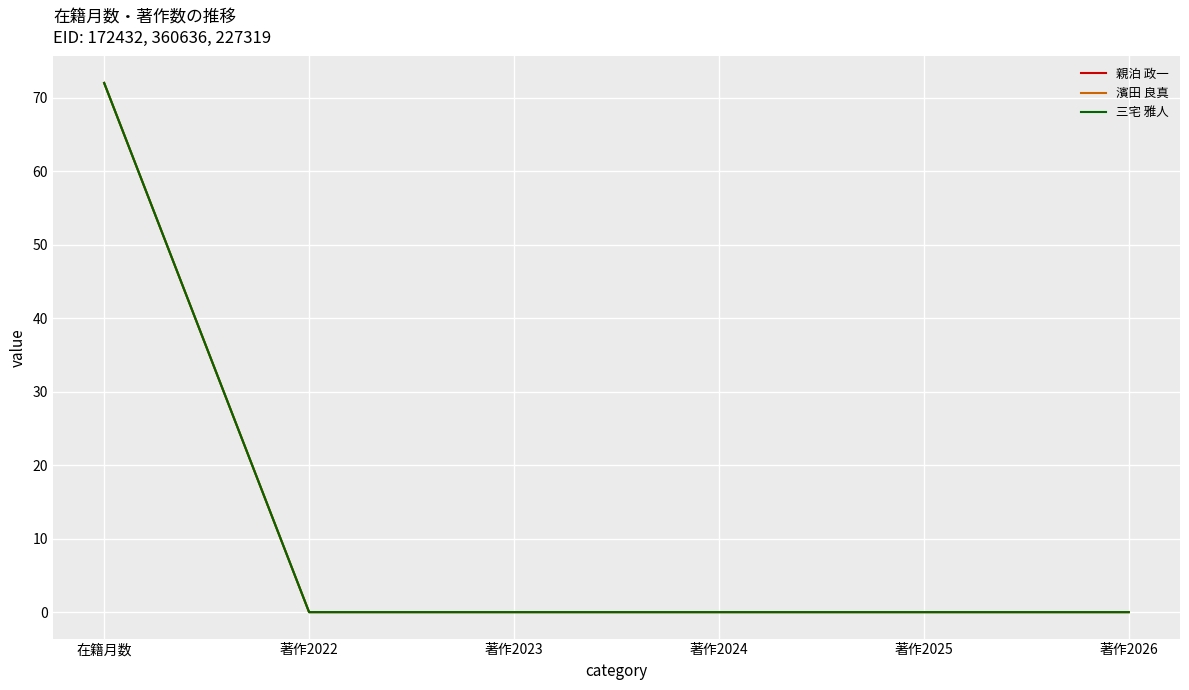

True or false: 親泊 政一 has more than 2 interior local peaks.

False